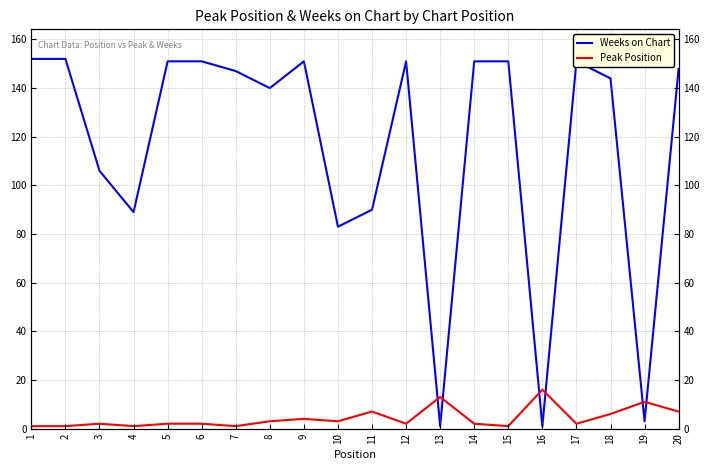

In Peak Position, how many points are lower than both neighbors (excluding endpoints)?

6